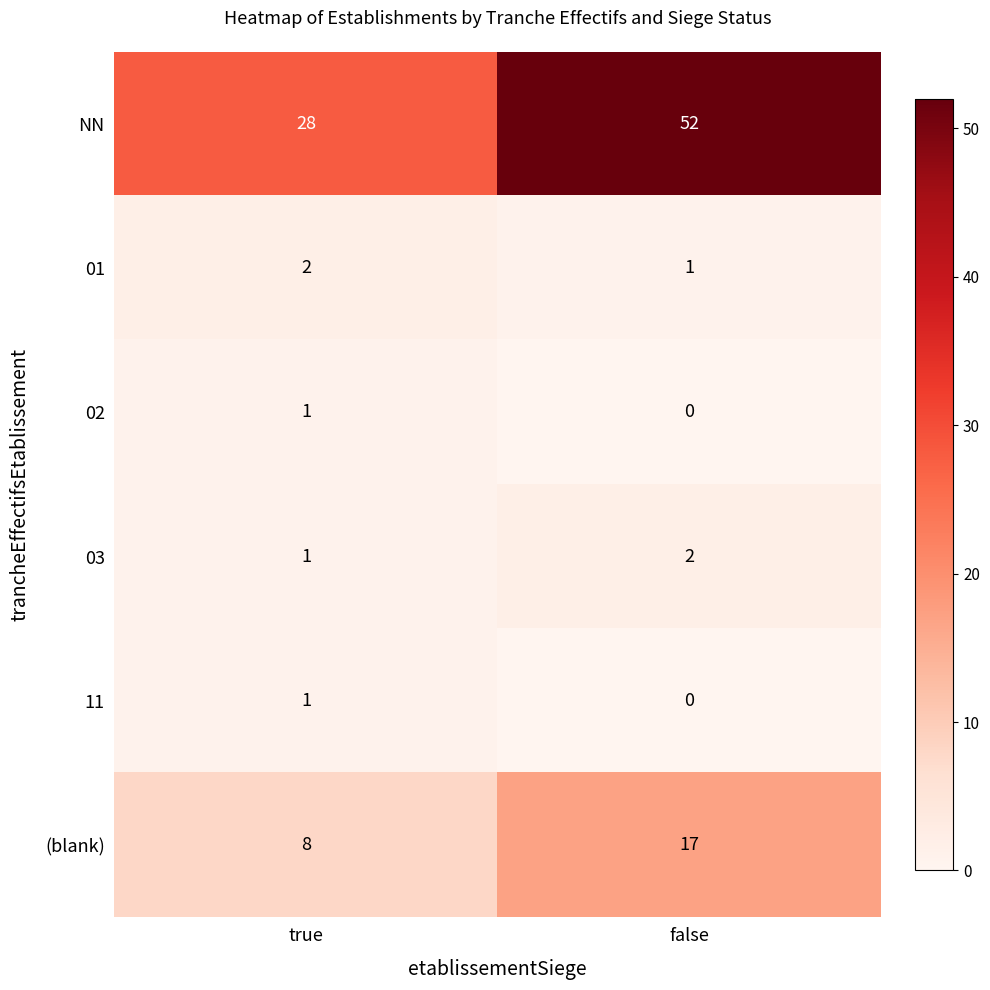

What is the sum of the (blank) values at false and true?

25